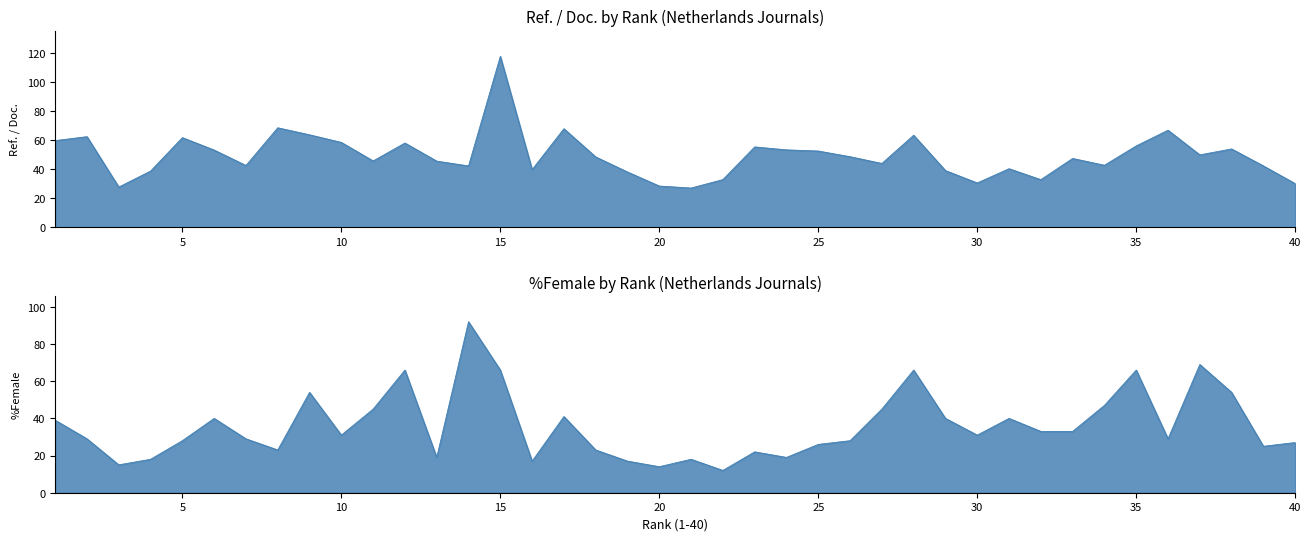

At which label is %Female closest to 52?

9